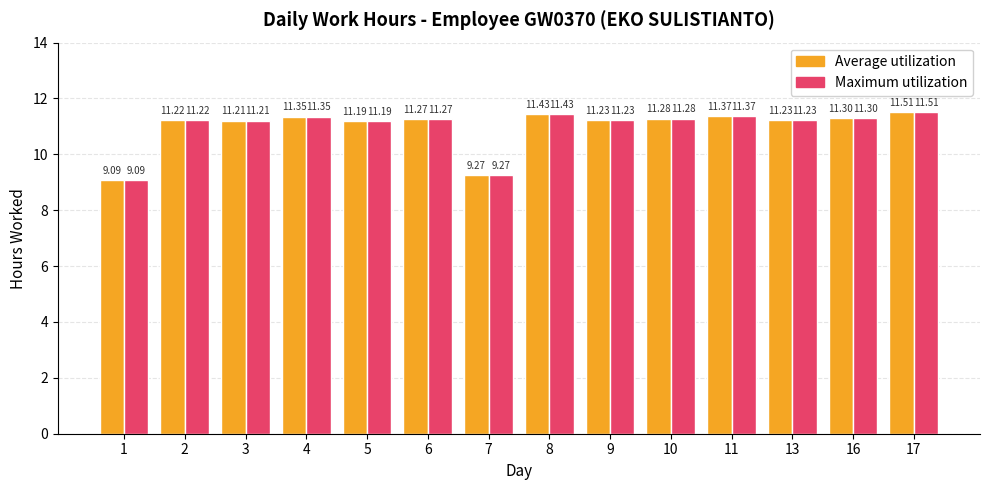

What is the difference between the maximum and minimum values in the Average utilization series?

2.4